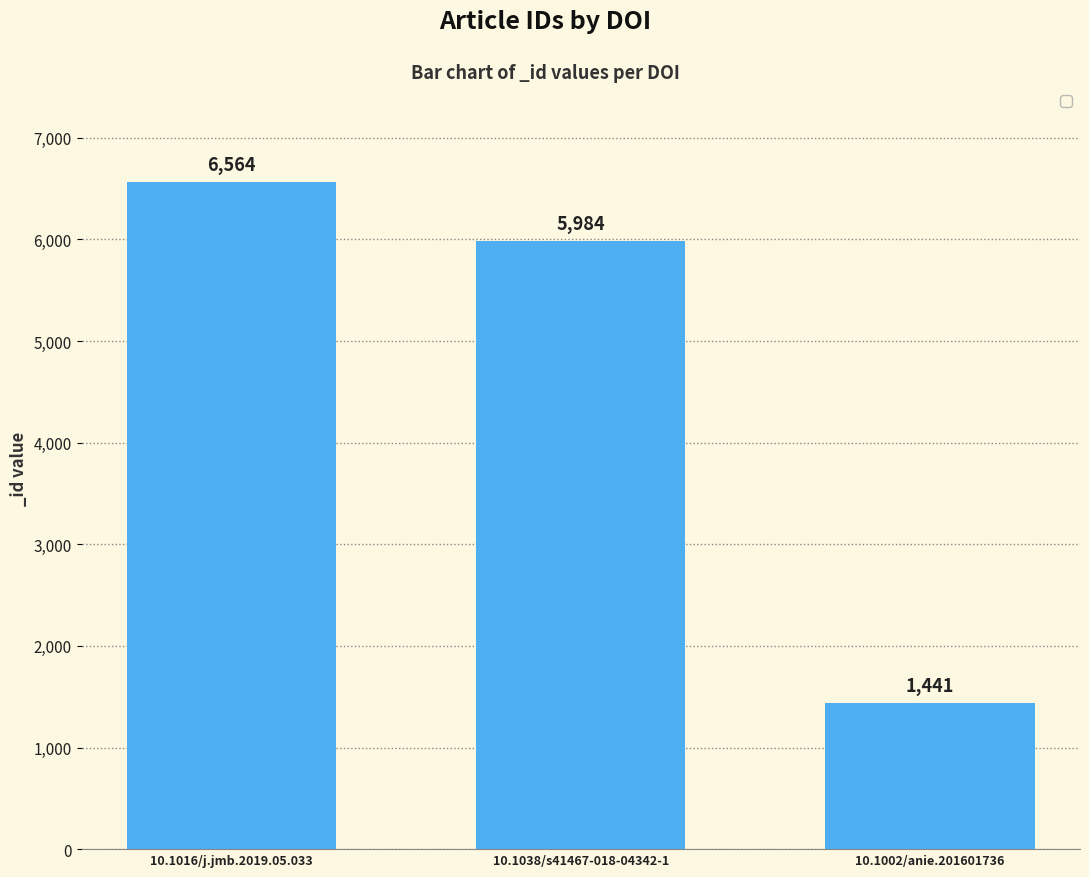

What is the ratio of the value at 10.1038/s41467-018-04342-1 to the value at 10.1002/anie.201601736?

4.2